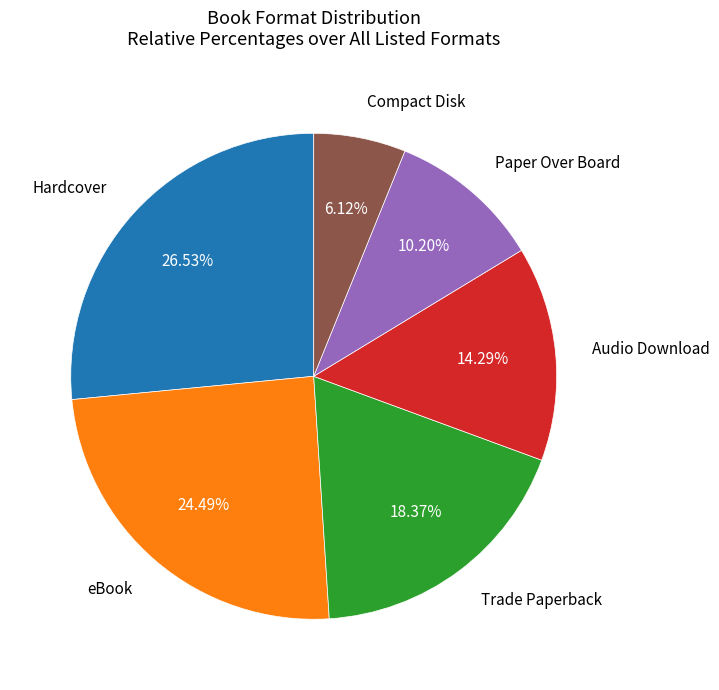

Is there a majority slice in this chart?

No